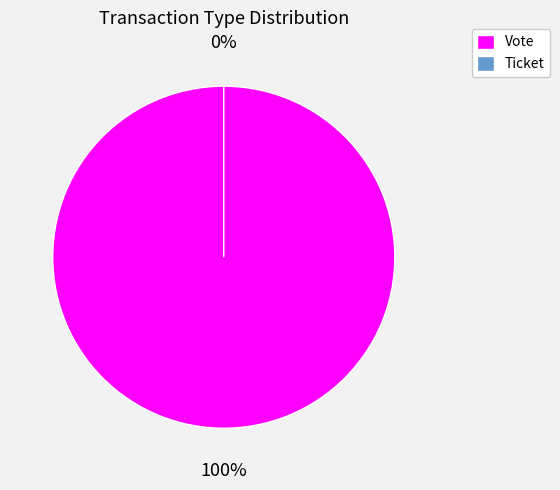

Rank the categories by value from lowest to highest.

Ticket, Vote